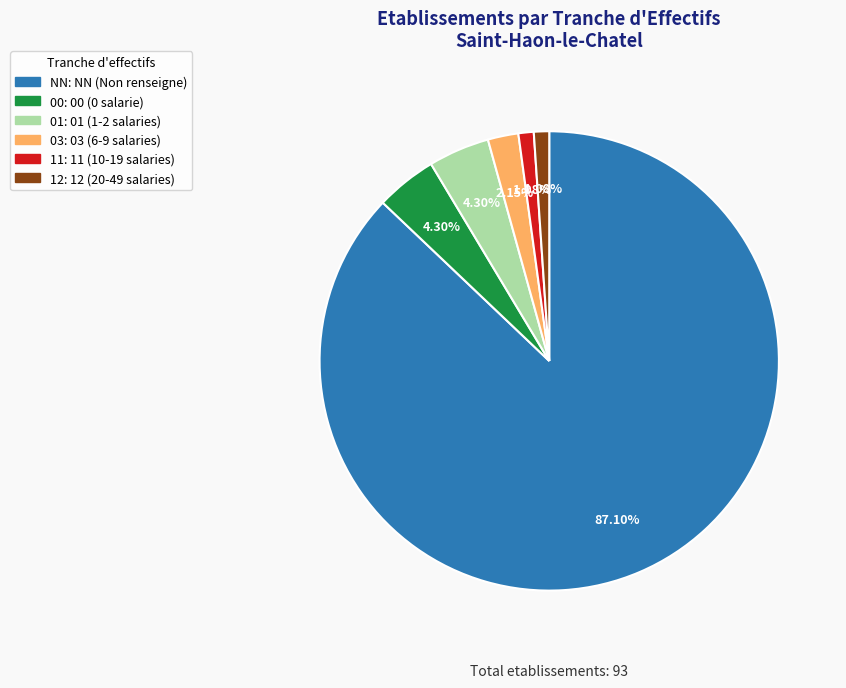

Does any single category account for the majority?

Yes